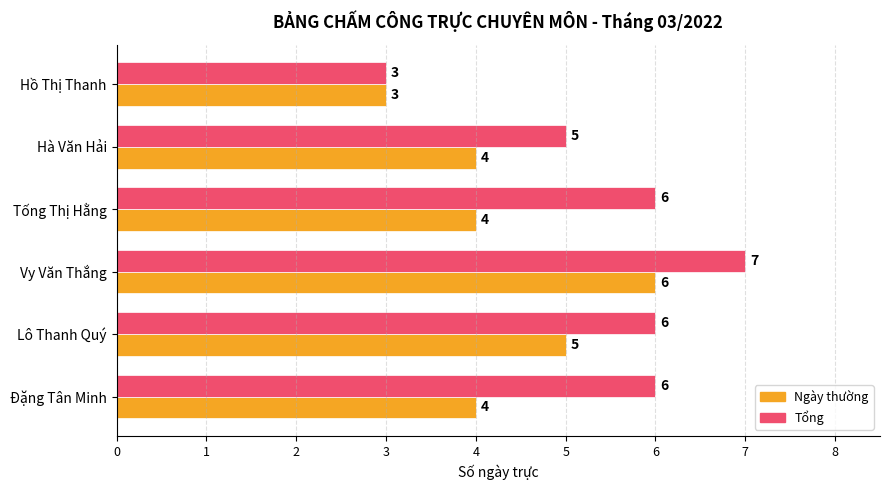

At which label is Tổng closest to 5?

Hà Văn Hải